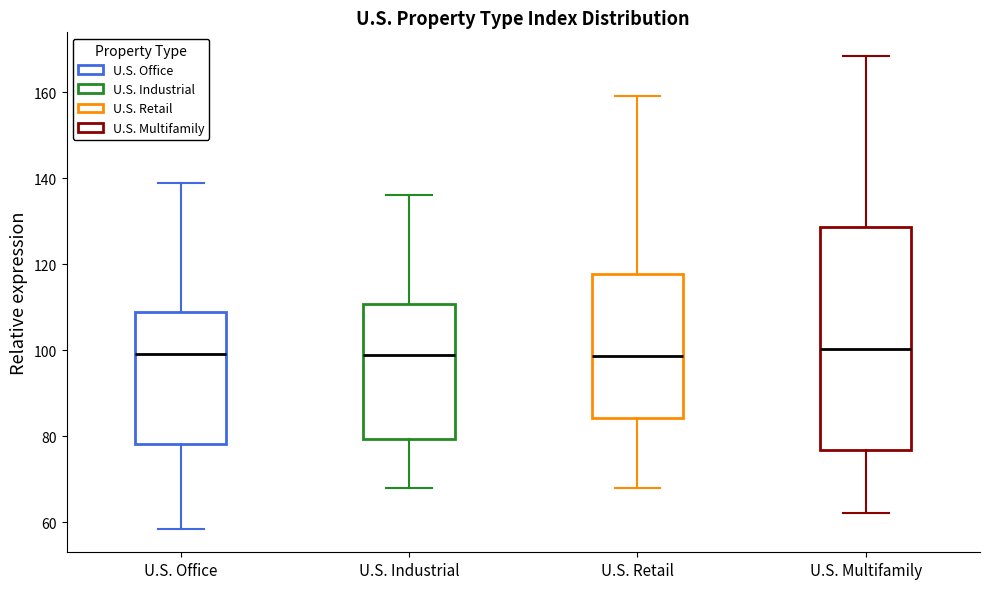

Reading left to right, transcribe this box plot: for each box, give where its median line is, the range the box spans, and where its two whiskers end, as read against the y-axis. The values are not printed on the chart, so give them approximately, as read against the axis.

U.S. Office: median 100, box 78 to 108, whiskers 58 to 138
U.S. Industrial: median 98, box 80 to 110, whiskers 68 to 136
U.S. Retail: median 98, box 84 to 118, whiskers 68 to 160
U.S. Multifamily: median 100, box 76 to 128, whiskers 62 to 168